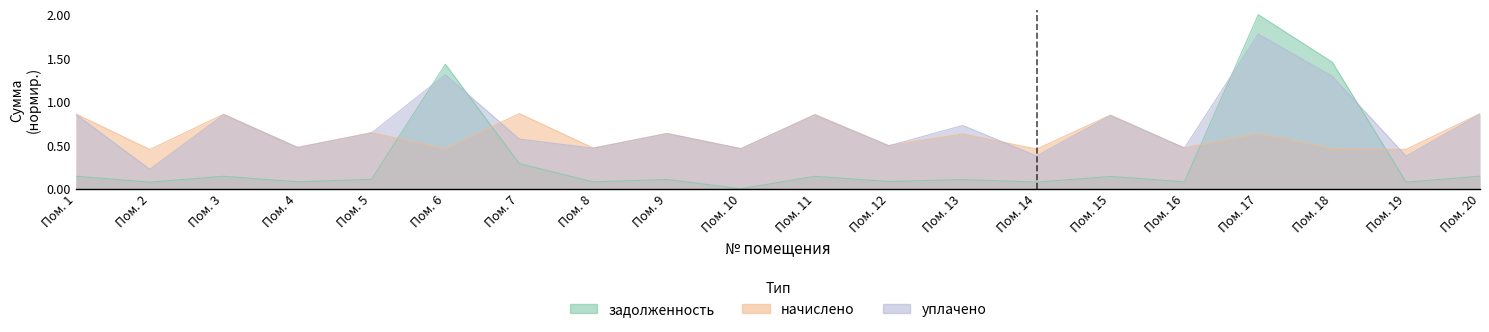

Which series has the largest total across all categories?

уплачено